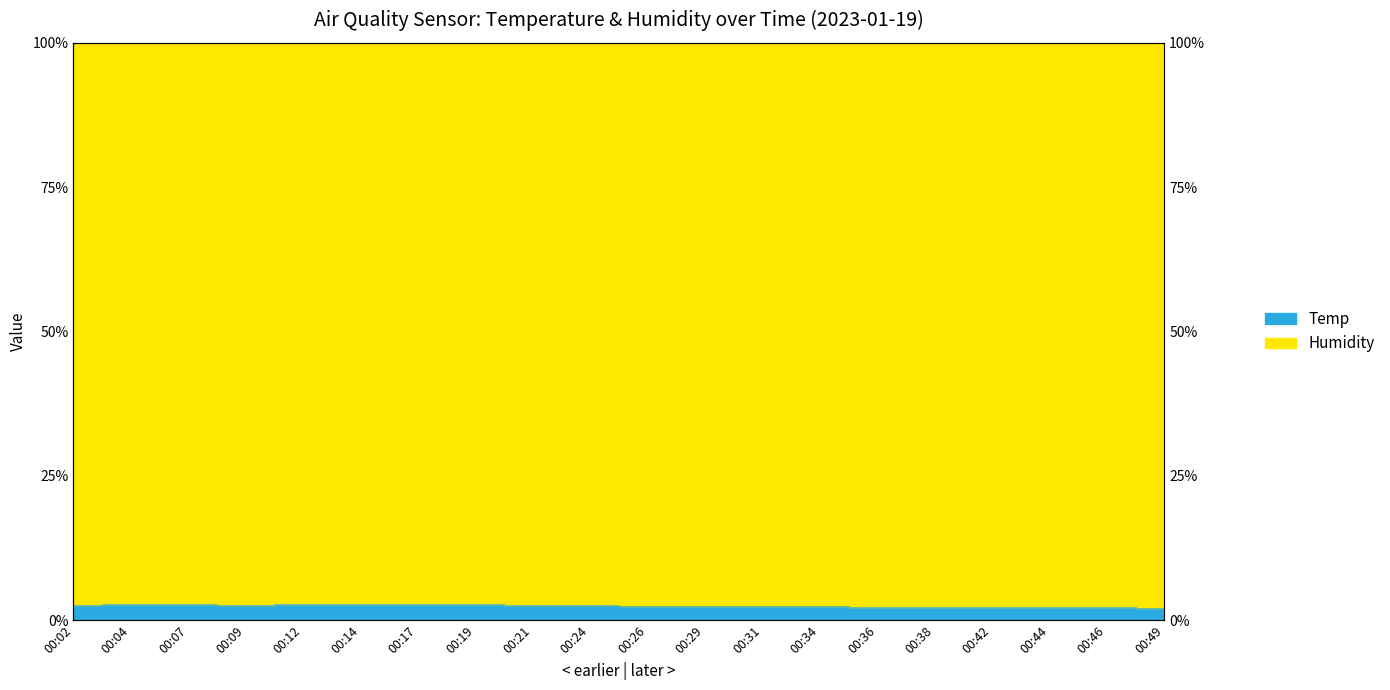

What is the value of the 5th point from the left?

2.8